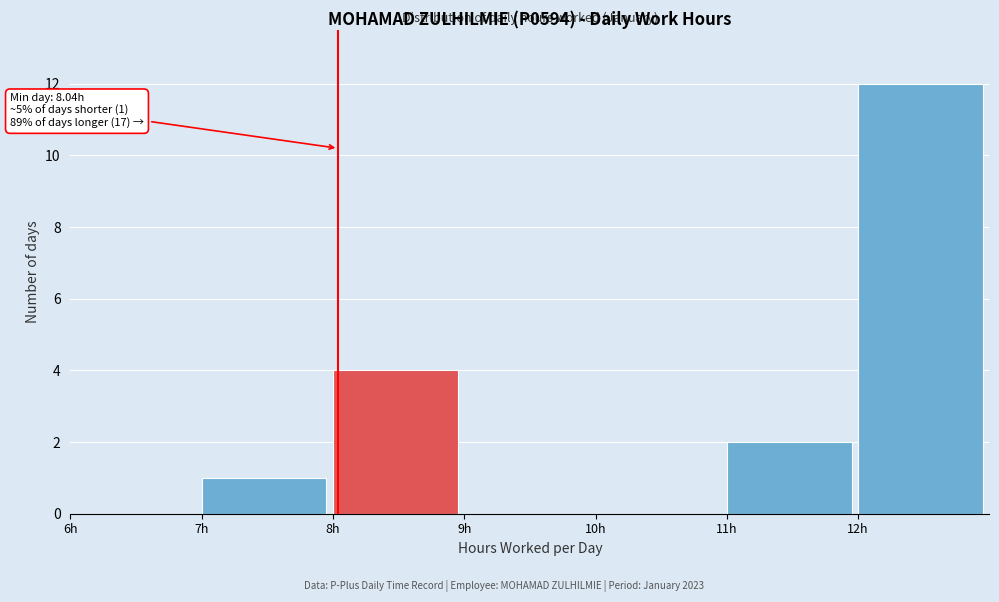

Over which range of the x-axis is the bar tallest?

12 to 13